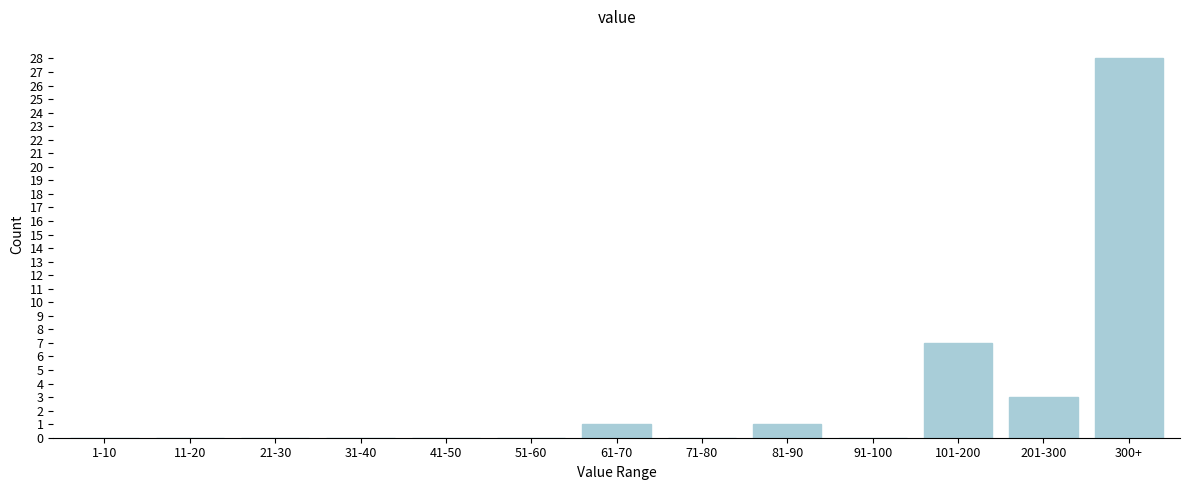

Reading right to left, extract all data points from this chart.

300+=28	201-300=3	101-200=7	91-100=0	81-90=1	71-80=0	61-70=1	51-60=0	41-50=0	31-40=0	21-30=0	11-20=0	1-10=0